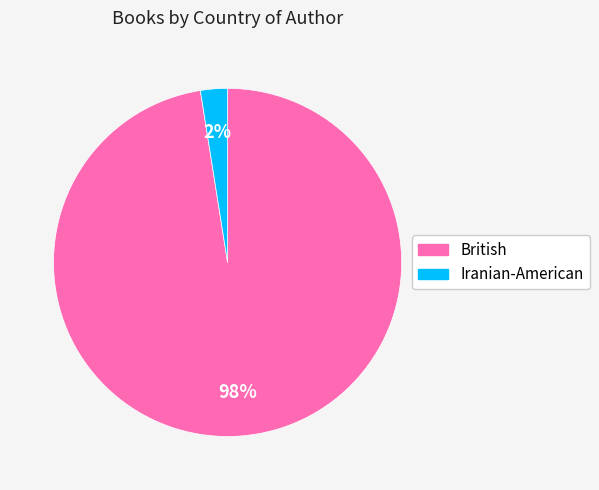

The British slice represents 98% of the pie. True or false?

True